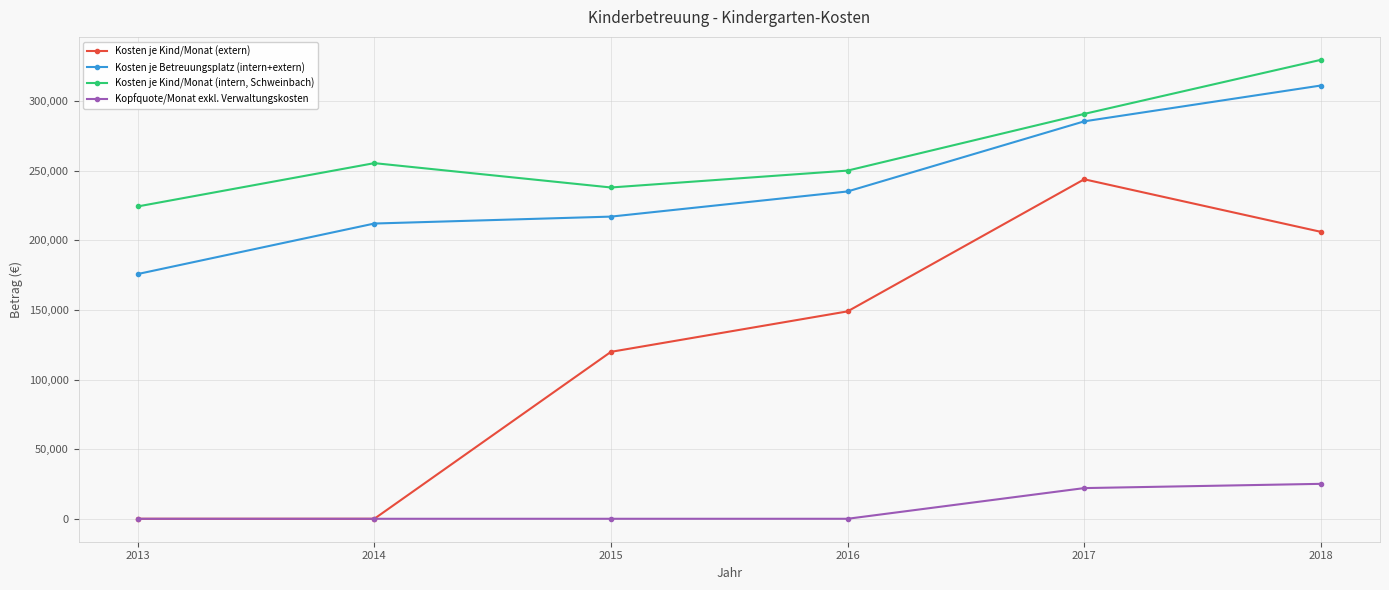

The Kopfquote/Monat exkl. Verwaltungskosten series shows -11665 at 2016. True or false?

False